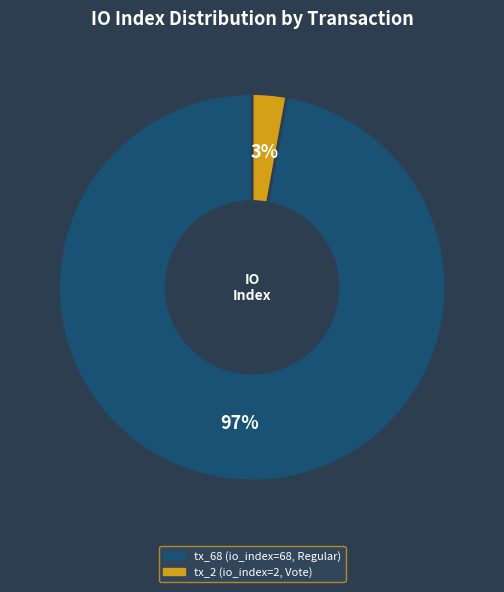

Which category has the biggest portion of the pie?

tx_68